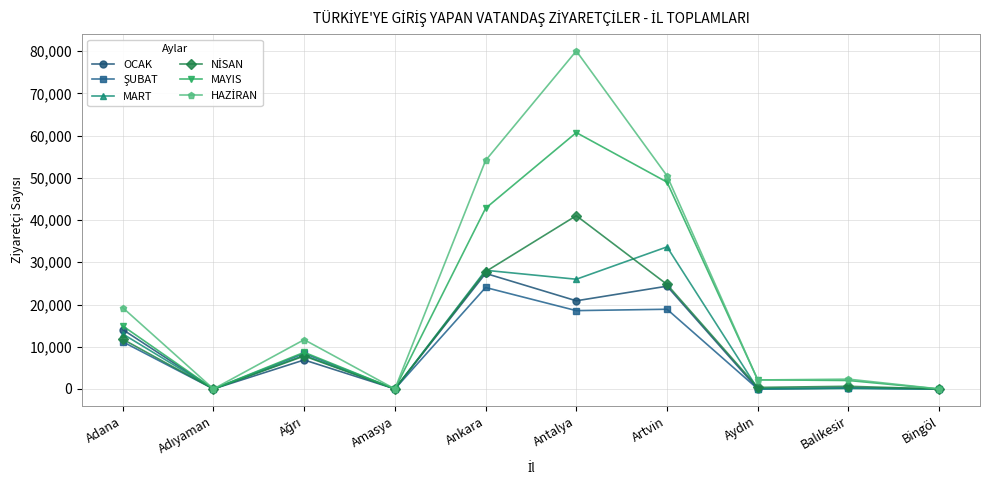

What is the average value of the OCAK series?

9378